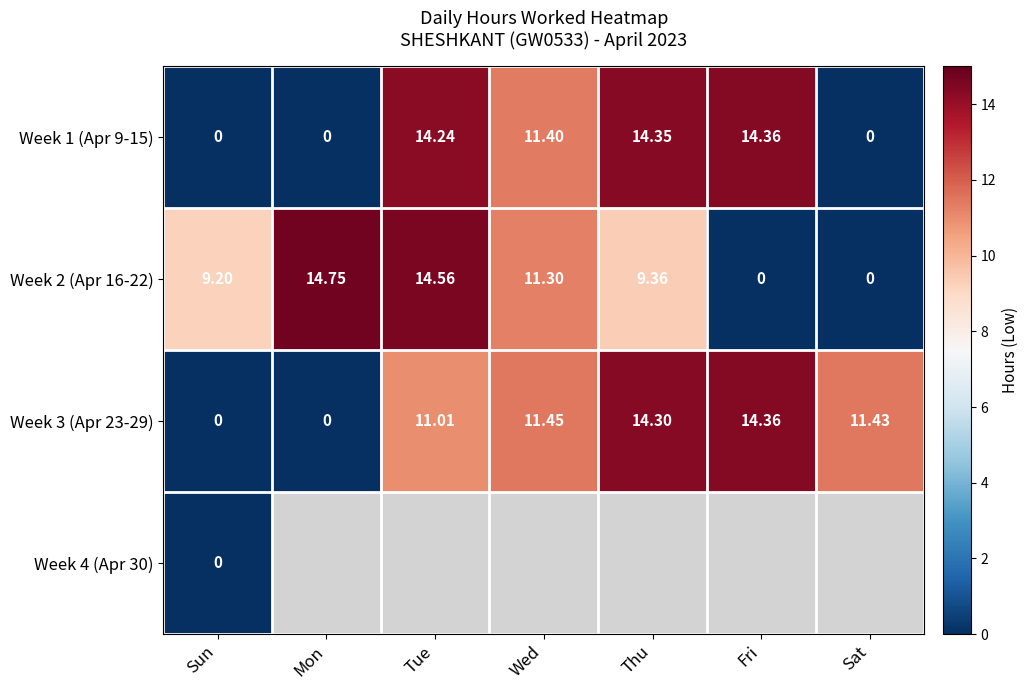

Which category has the highest value in the Week 2 (Apr 16-22) series?

Mon